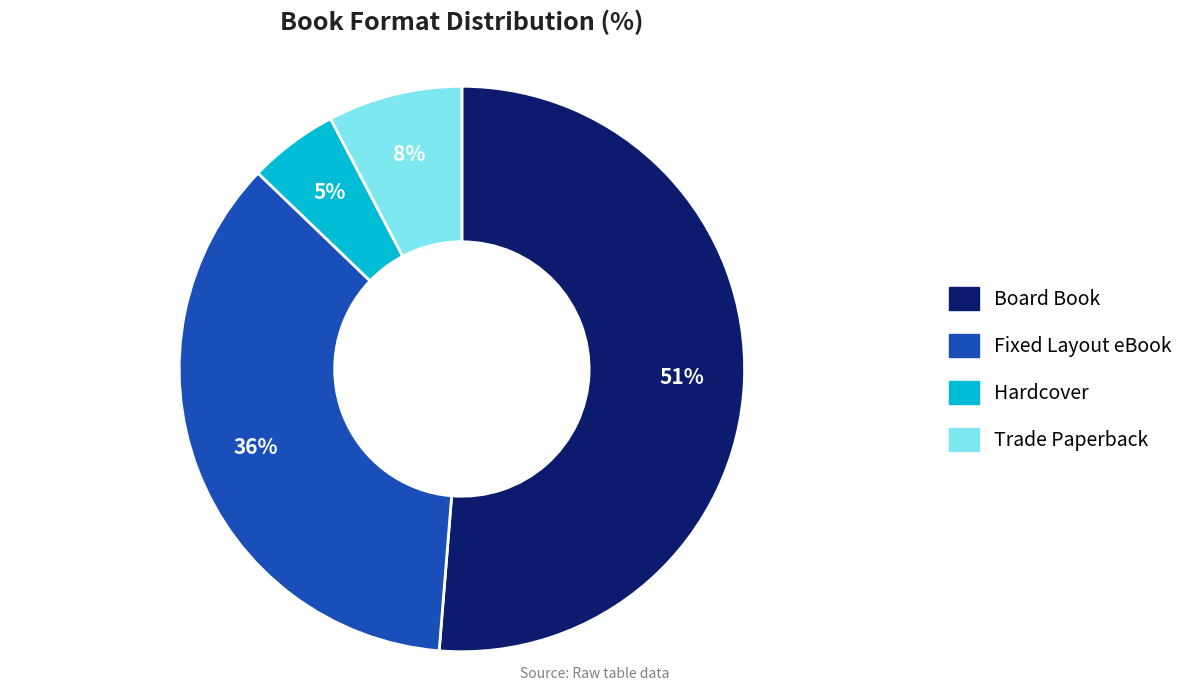

How many slices are in this pie chart?

4